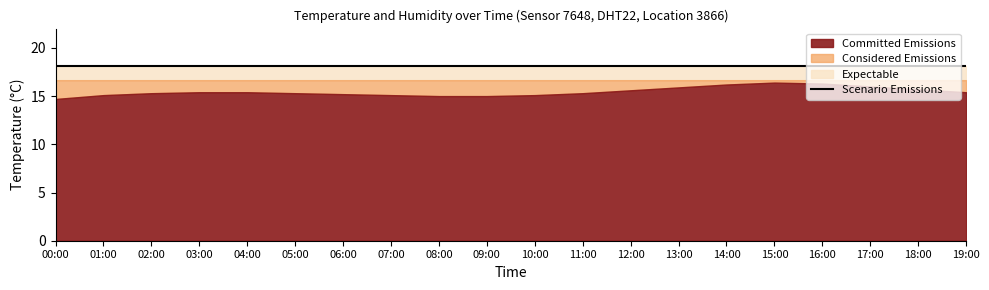

At which category is the sum across all series the highest?

15:00